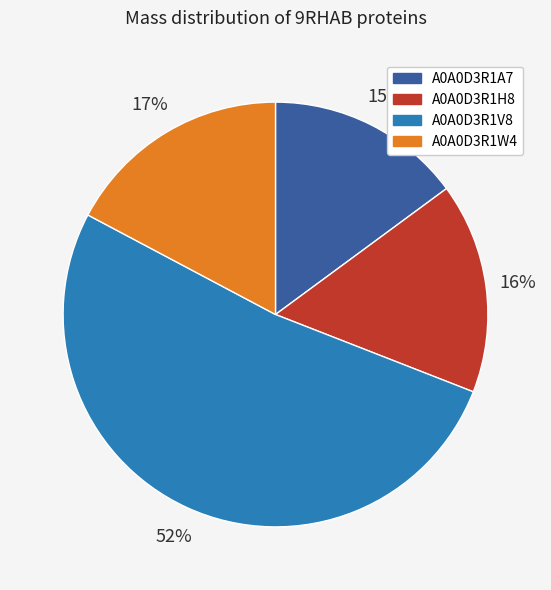

Which slice is the largest?

A0A0D3R1V8